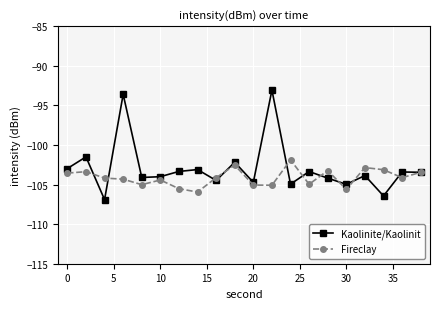

True or false: Fireclay has more than 0 interior local peaks.

True